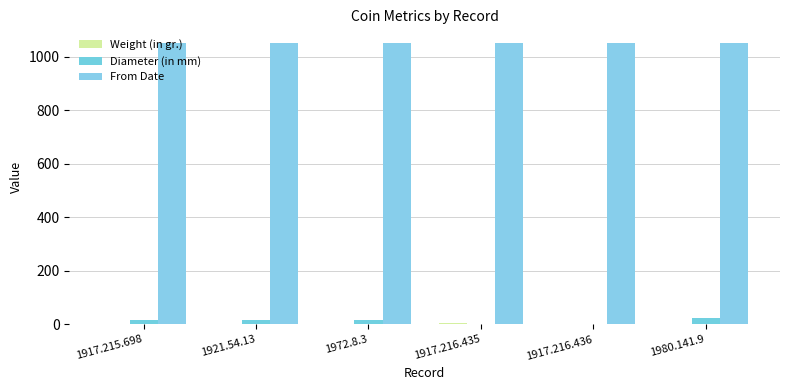

What is the spread (max minus min) of values at 1972.8.3?

1045.9